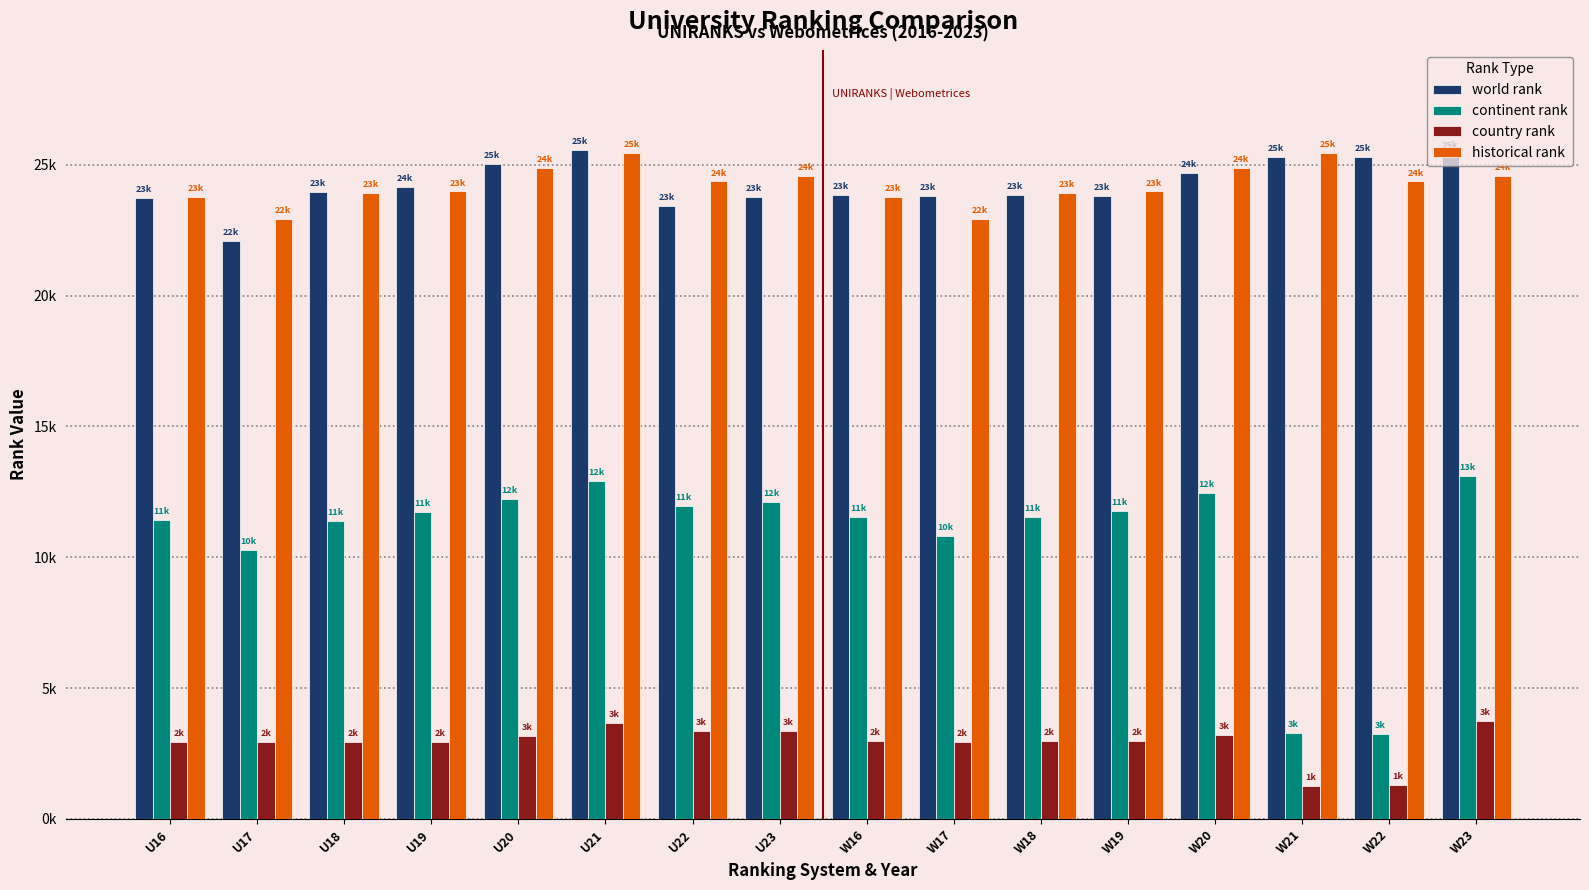

Are the bars grouped side by side (vs. stacked)?

Yes